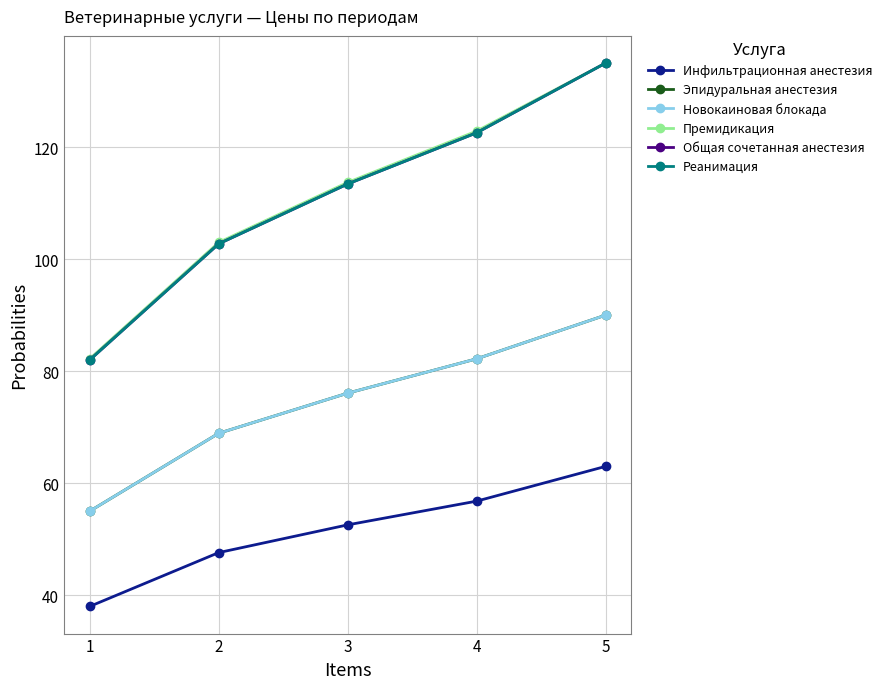

Reading left to right, extract all data points from this chart.

Инфильтрационная анестезия: 38.0	47.6	52.6	56.8	63.0
Эпидуральная анестезия: 55.0	68.9	76.1	82.2	90.0
Новокаиновая блокада: 55.0	68.9	76.1	82.2	90.0
Премидикация: 82.2	103.0	113.7	122.9	135.0
Общая сочетанная анестезия: 82.0	102.7	113.4	122.6	135.0
Реанимация: 82.0	102.7	113.4	122.6	135.0